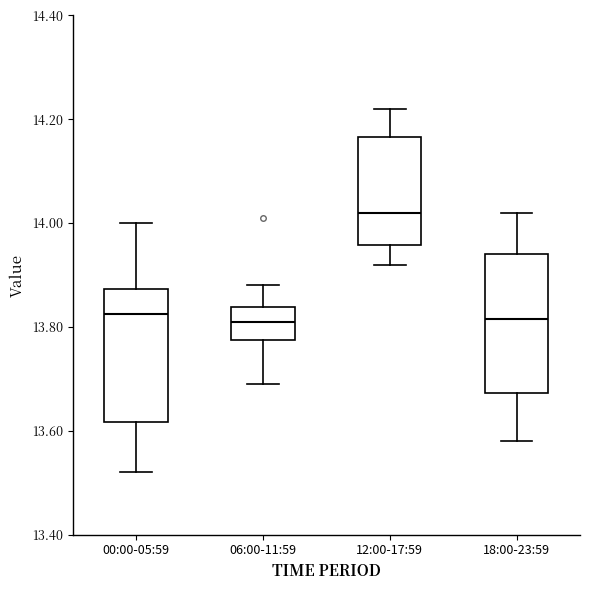

Reading left to right, read every box against the y-axis: the position of its median line, the range the box covers, and the ends of its whiskers. The values are not printed on the chart, so give them approximately, as read against the axis.

00:00-05:59: median 13.82, box 13.62 to 13.88, whiskers 13.52 to 14.00
06:00-11:59: median 13.82, box 13.78 to 13.84, whiskers 13.70 to 13.88
12:00-17:59: median 14.02, box 13.96 to 14.16, whiskers 13.92 to 14.22
18:00-23:59: median 13.82, box 13.68 to 13.94, whiskers 13.58 to 14.02